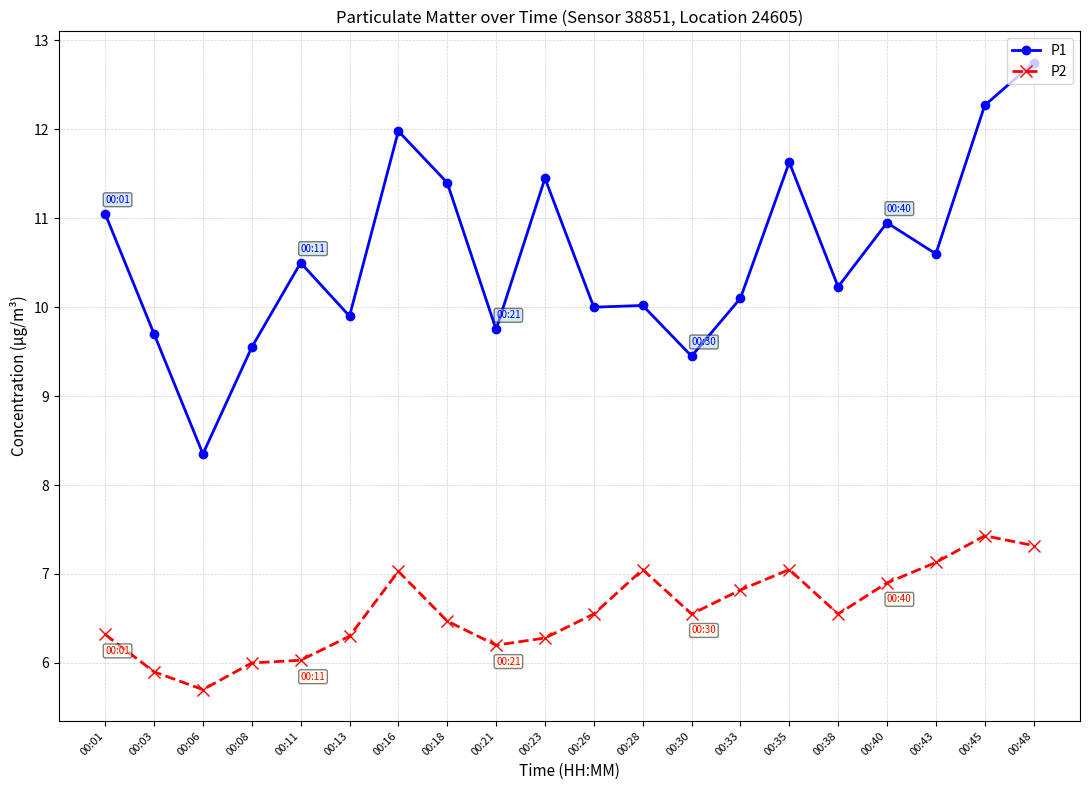

True or false: P1 has a value of 10.0 at 00:28.

True